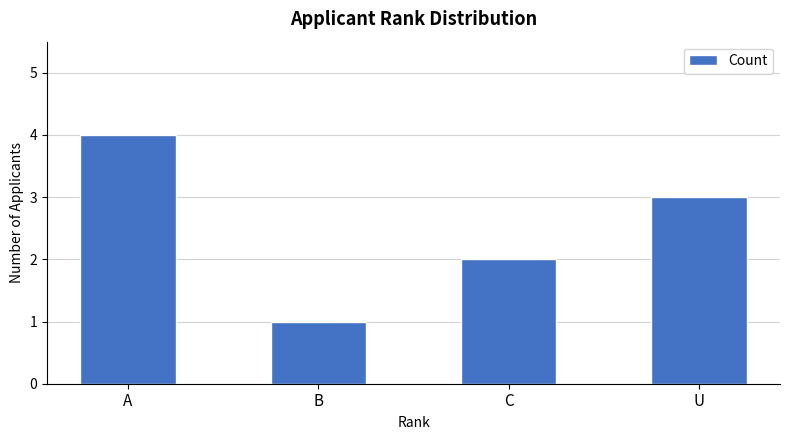

What is the change in value from C to U?

+1